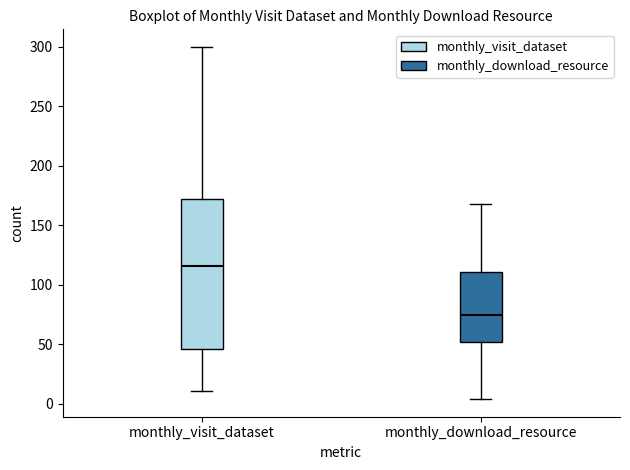

Where does the median line of the box for monthly_download_resource sit on the y-axis? The values are not printed on the chart, so give them approximately, as read against the axis.

75